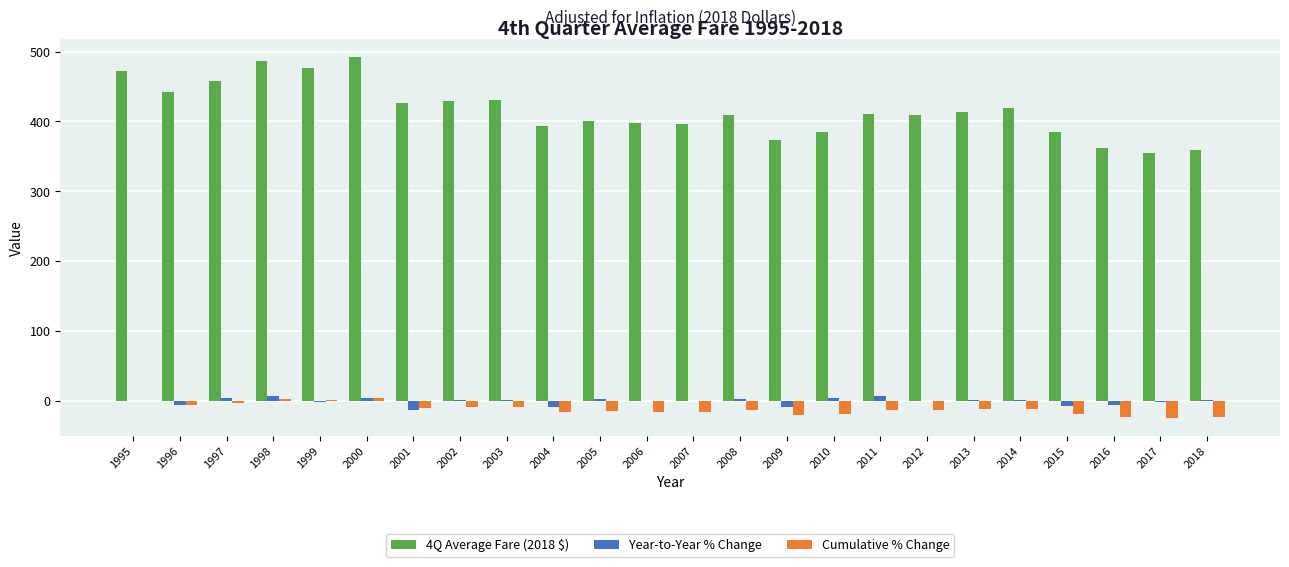

The Cumulative % Change series shows -23.4 at 2016. True or false?

True